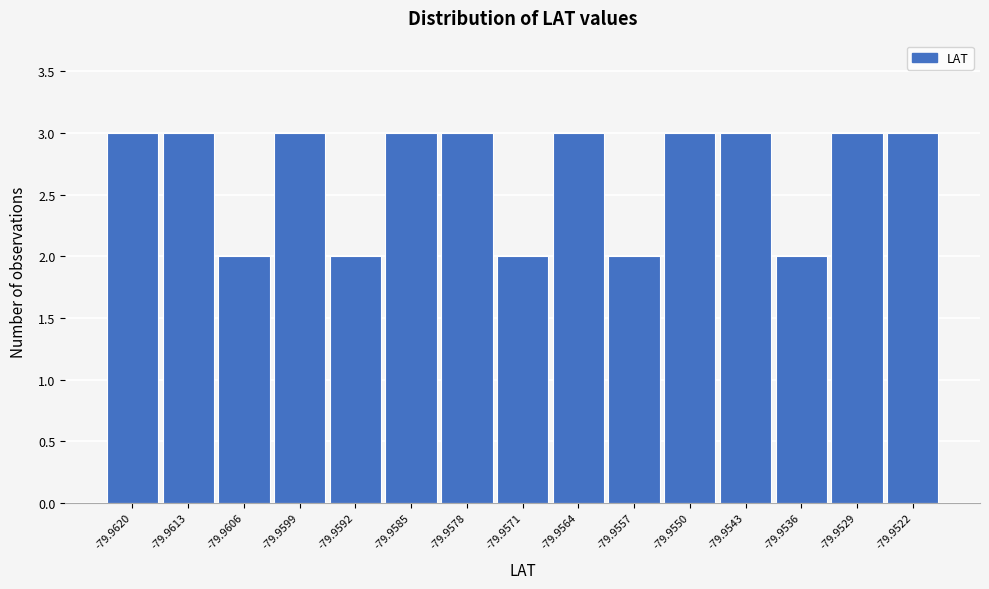

Reading right to left, extract all data points from this chart.

3	3	2	3	3	2	3	2	3	3	2	3	2	3	3